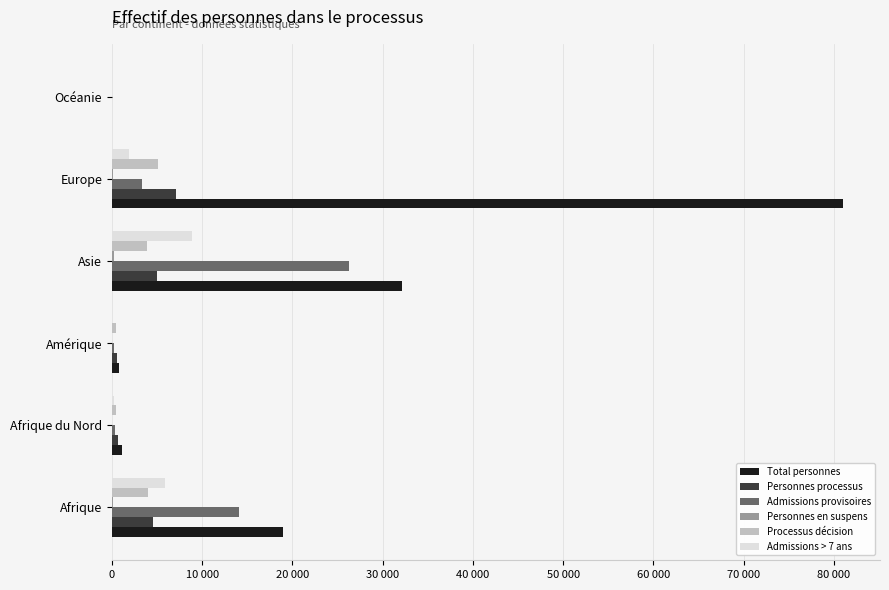

What are all the series names shown in the legend?

Total personnes, Personnes processus, Admissions provisoires, Personnes en suspens, Processus décision, Admissions > 7 ans